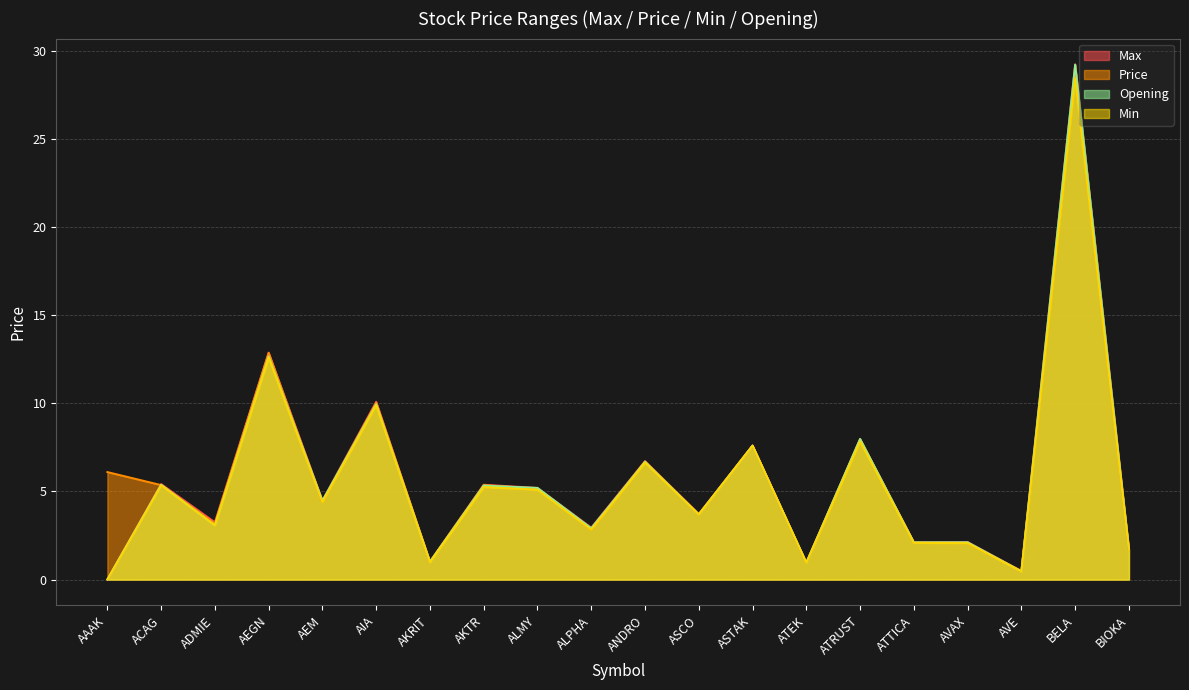

What position from the right is AEGN?

17